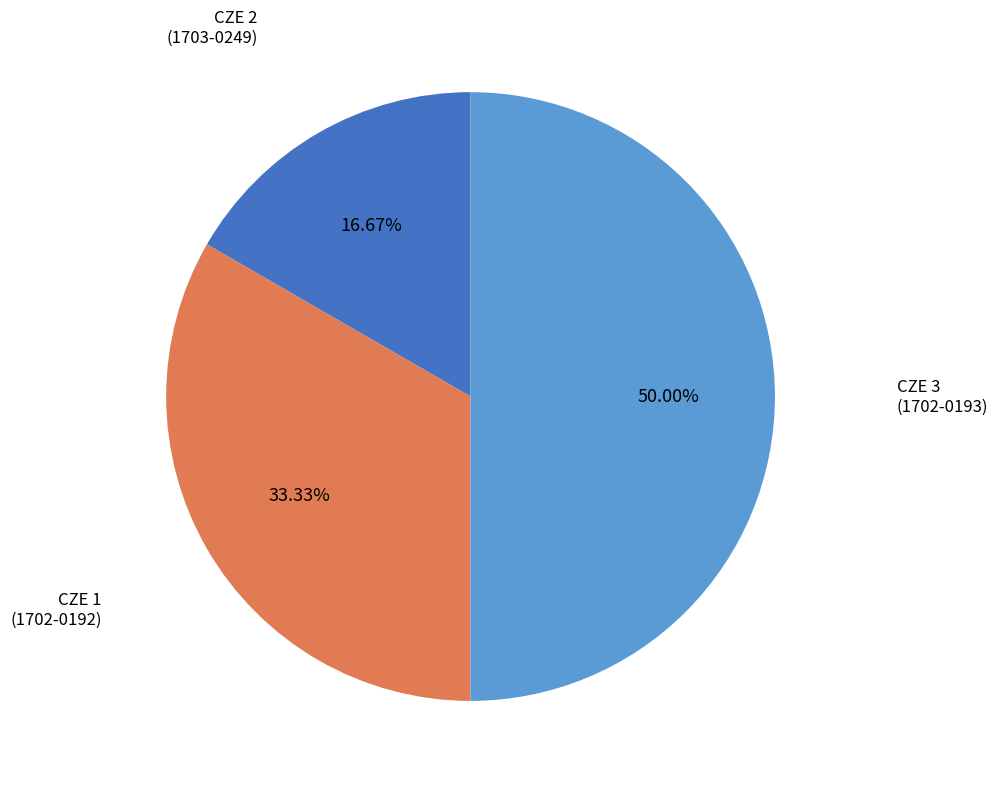

How many segments does this pie chart have?

3